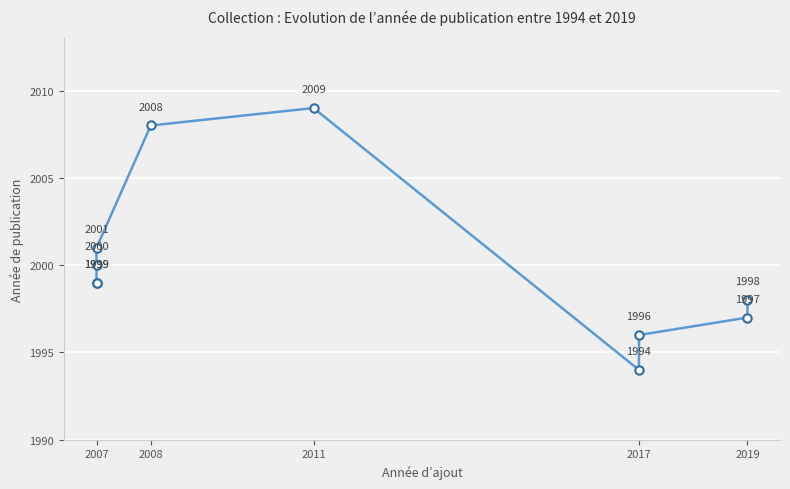

What is the greatest value displayed?

2009